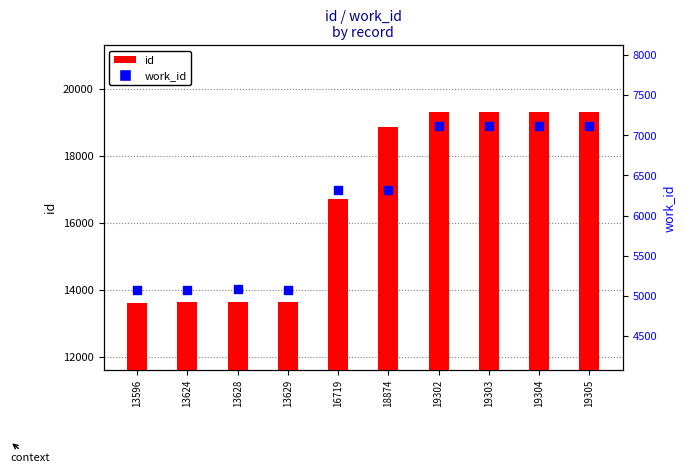

Which series has the largest Y range (max minus min)?

id